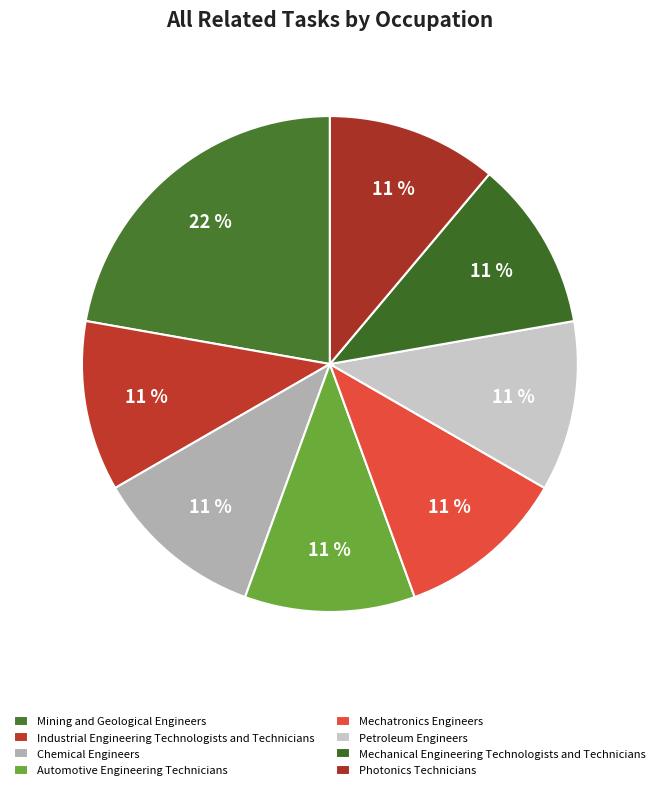

What percentage do Chemical Engineers and Automotive Engineering Technicians together represent?

22.2%